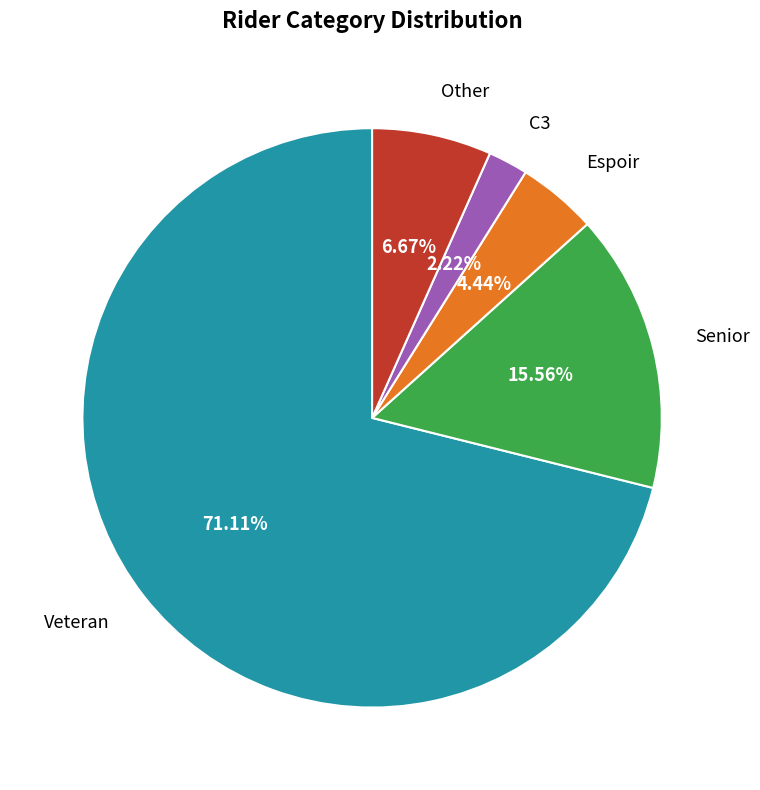

Is it true that Senior is 24% of the pie?

False